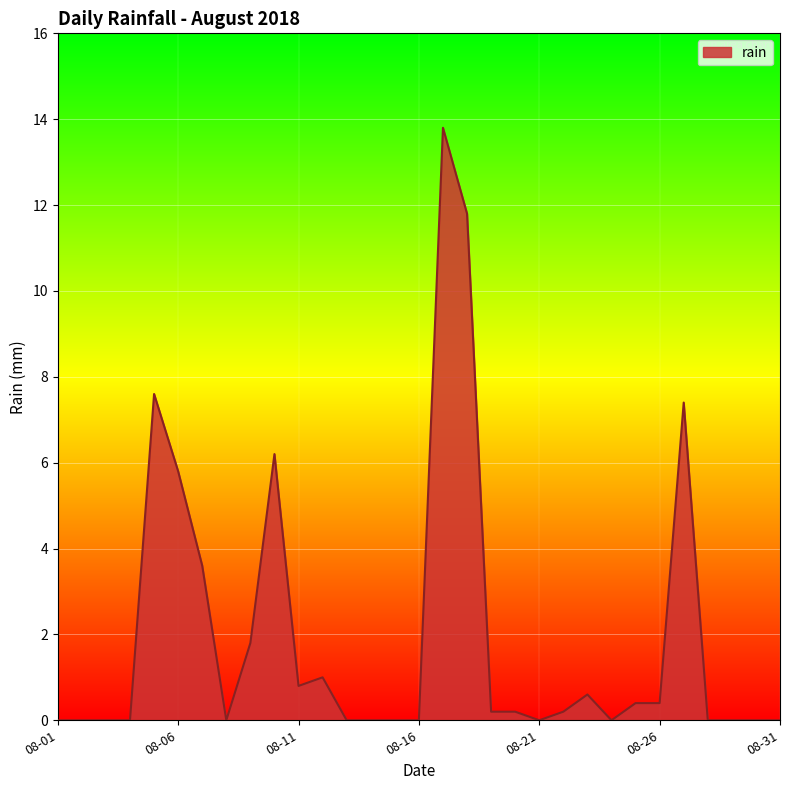

What is the difference between the maximum and minimum values?

13.8